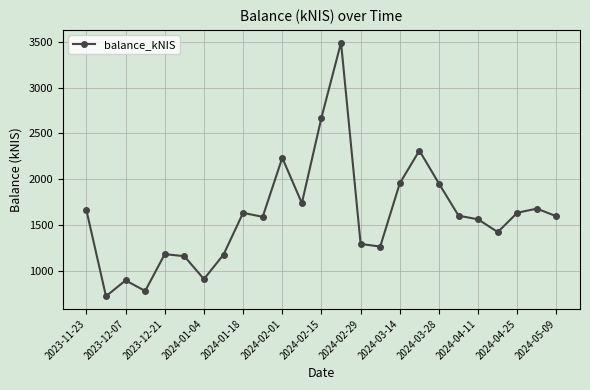

What is the minimum value shown in the chart?

721.2